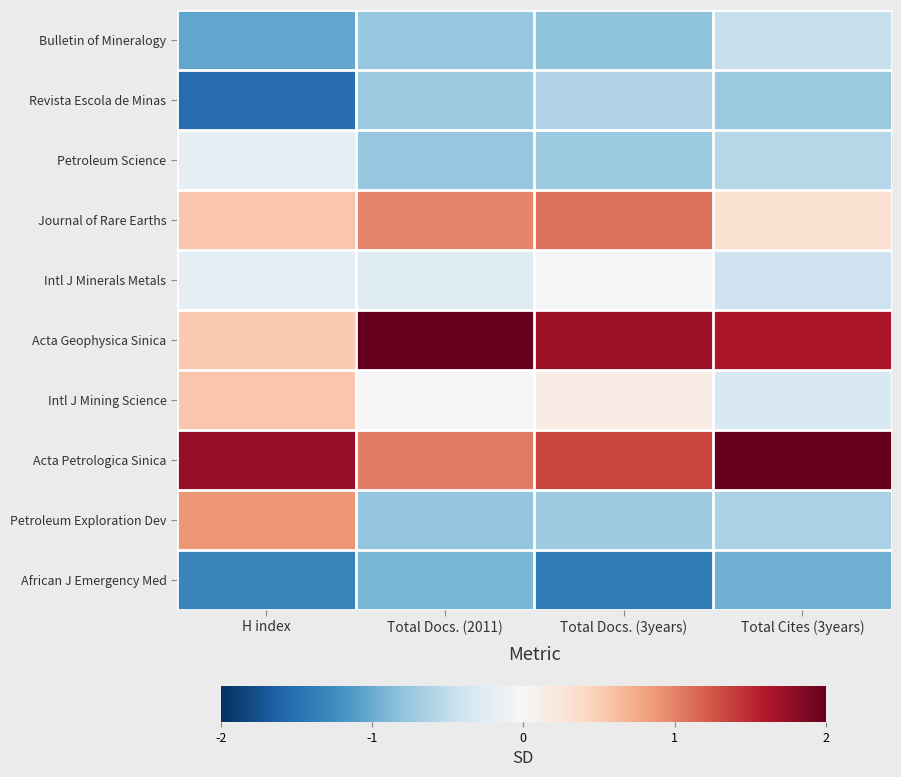

Which has a higher value, Total Cites (3years) or H index?

Total Cites (3years)